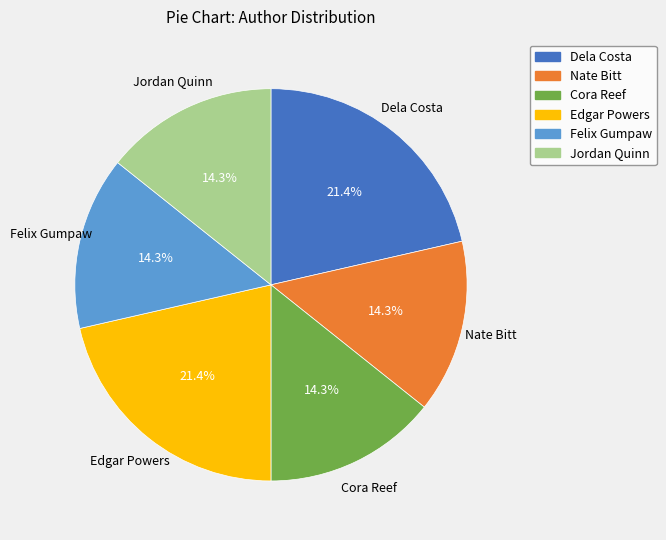

Does any single category account for the majority?

No